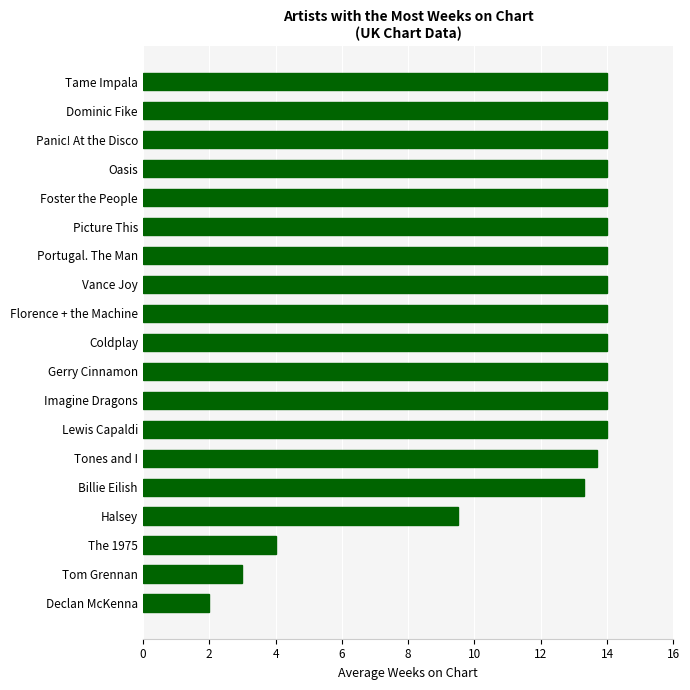

At which label is the value closest to 8?

Halsey